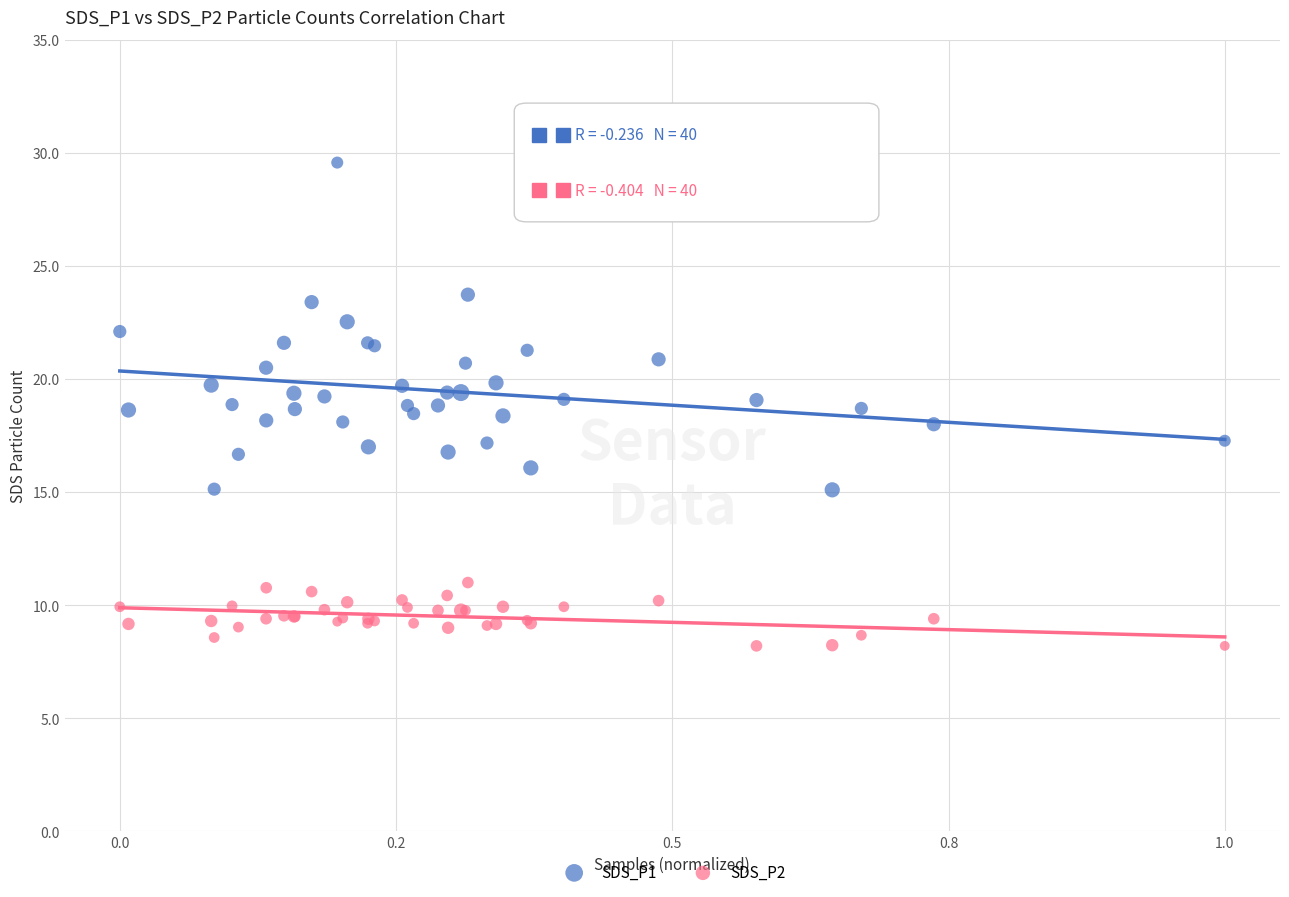

Which series has the largest Y range (max minus min)?

SDS_P1